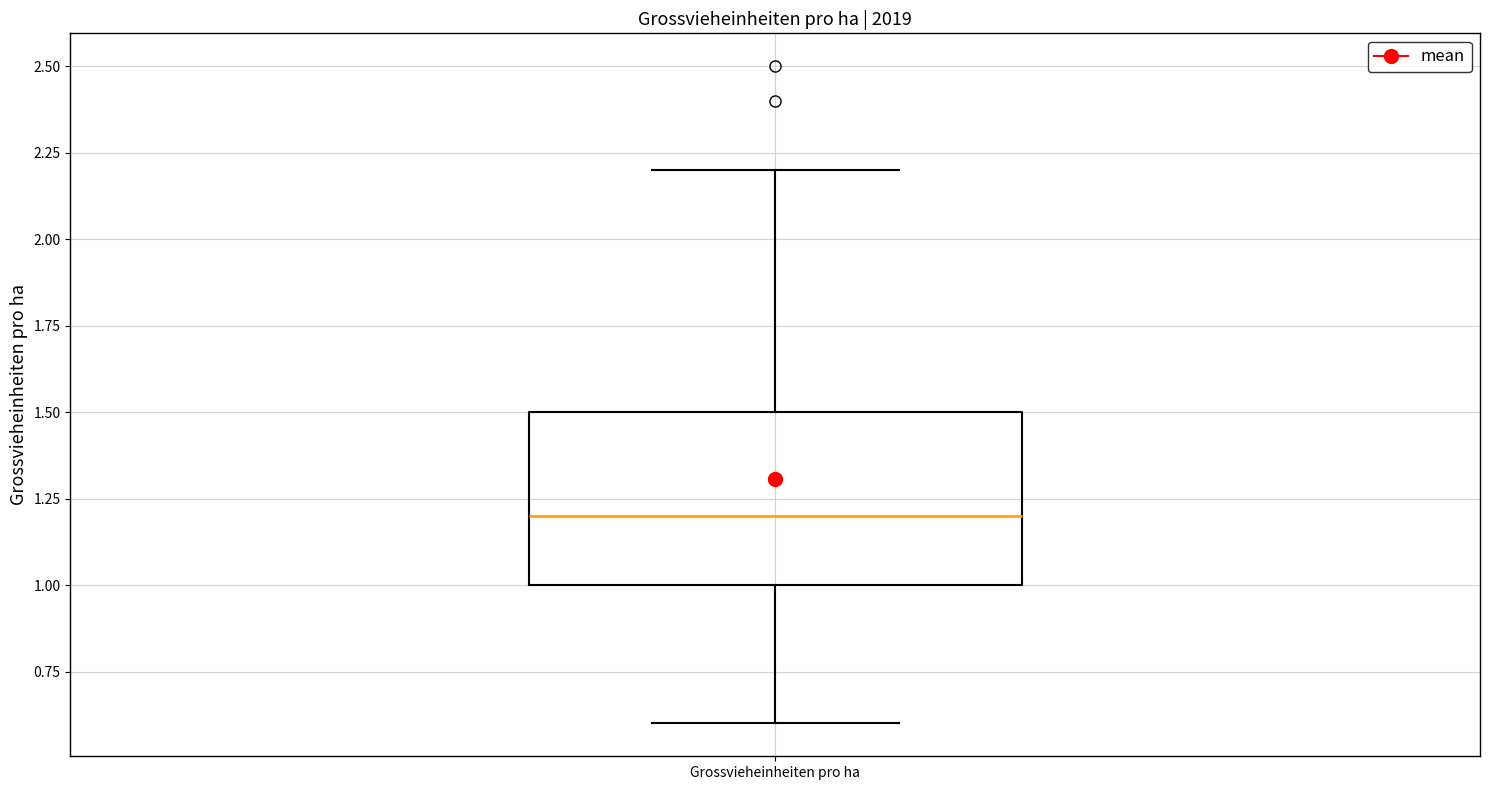

Where is the upper edge of the box for Grossvieheinheiten pro ha on the y-axis? The values are not printed on the chart, so give them approximately, as read against the axis.

1.5